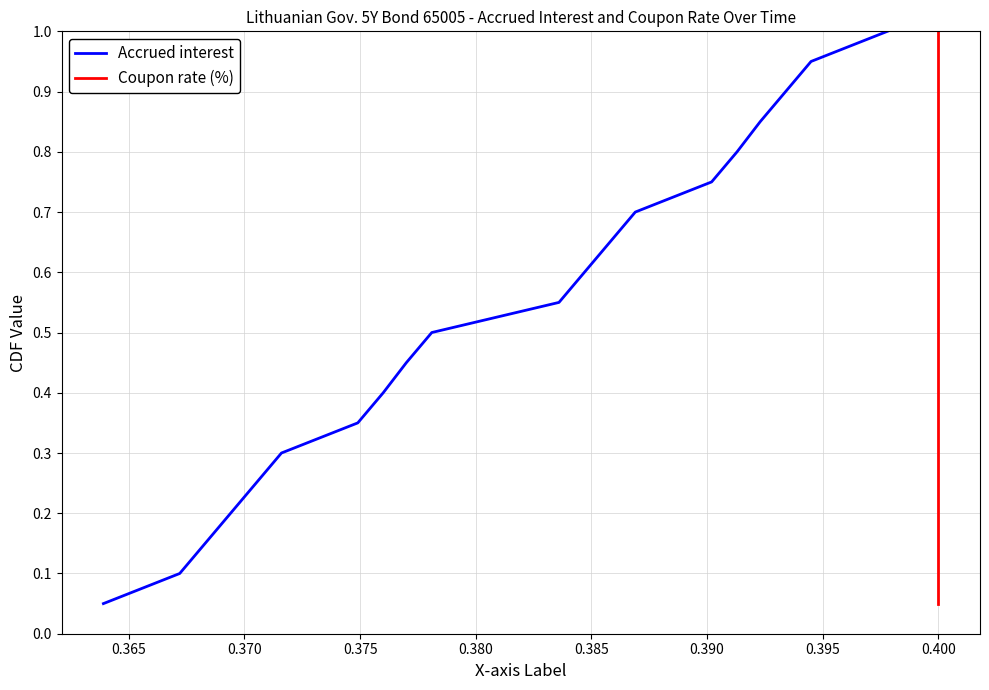

True or false: Coupon rate (%) has a value of 1.5 at 0.400.

False